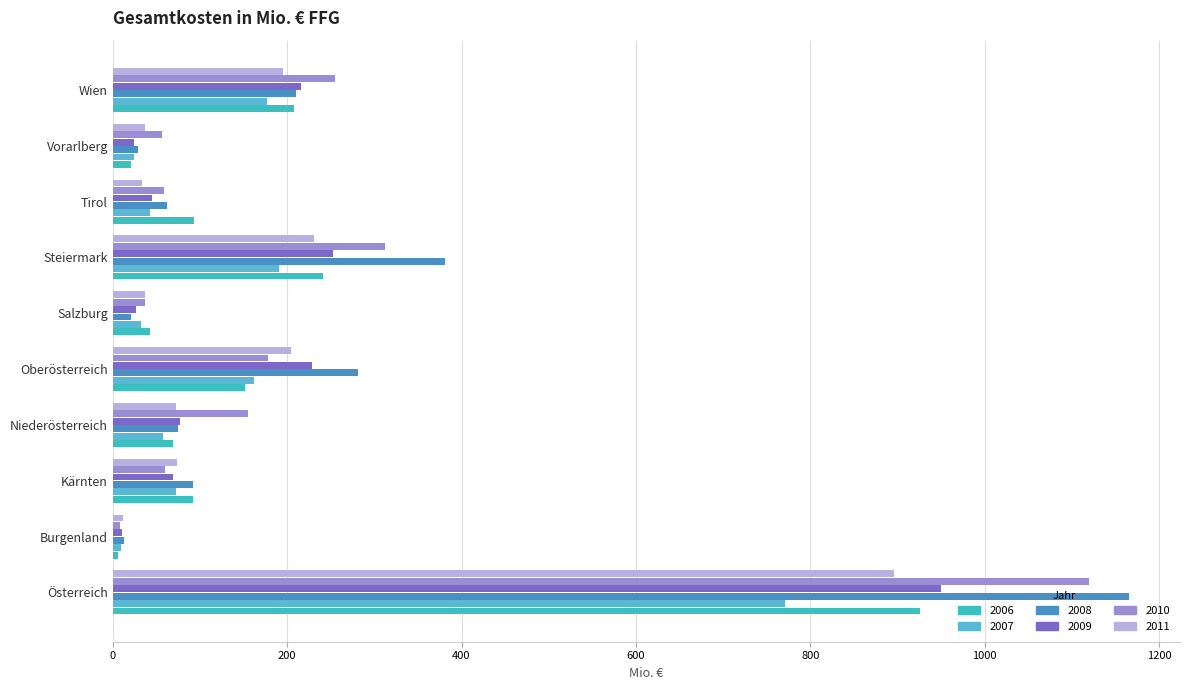

The value of 2006 at Österreich is 926.1. True or false?

True